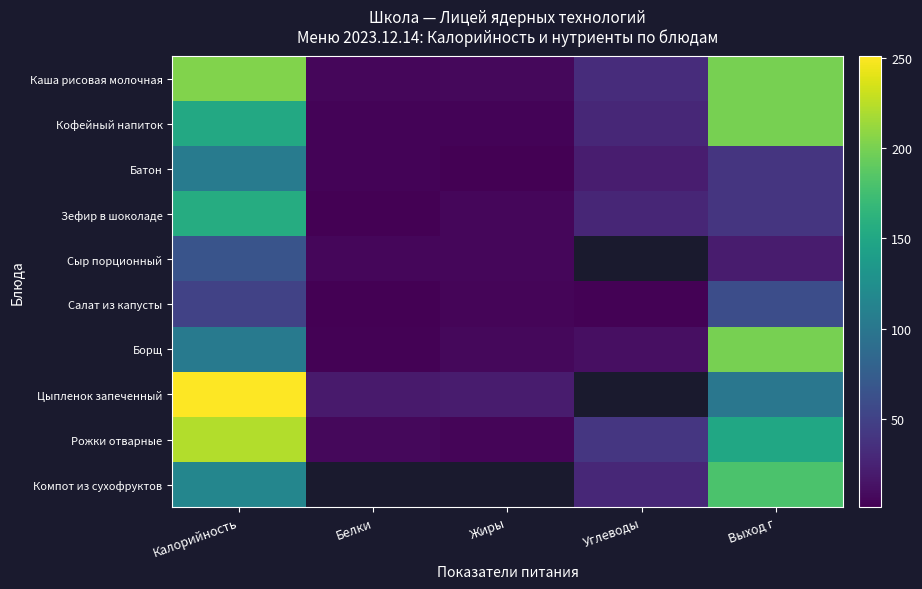

Which has a higher value, Белки or Выход г?

Выход г